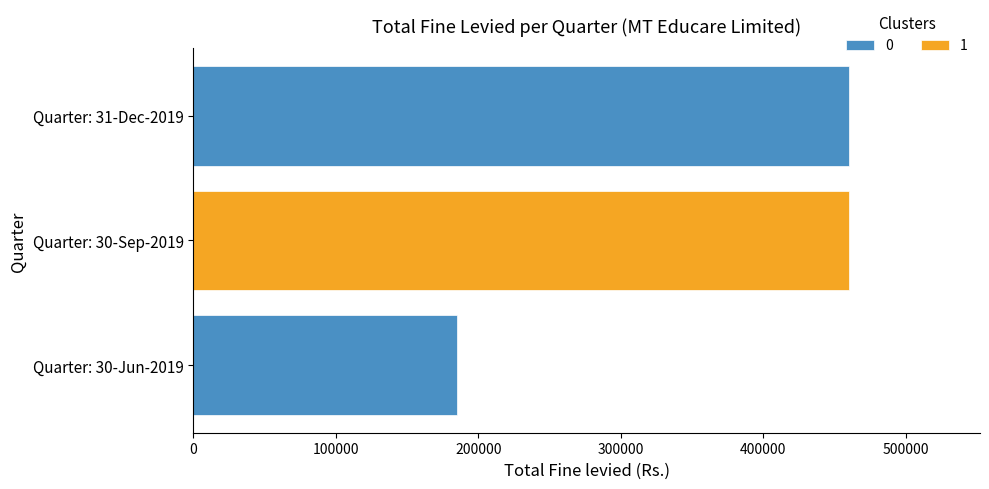

What is the value of the 2nd bar from the left?

460000